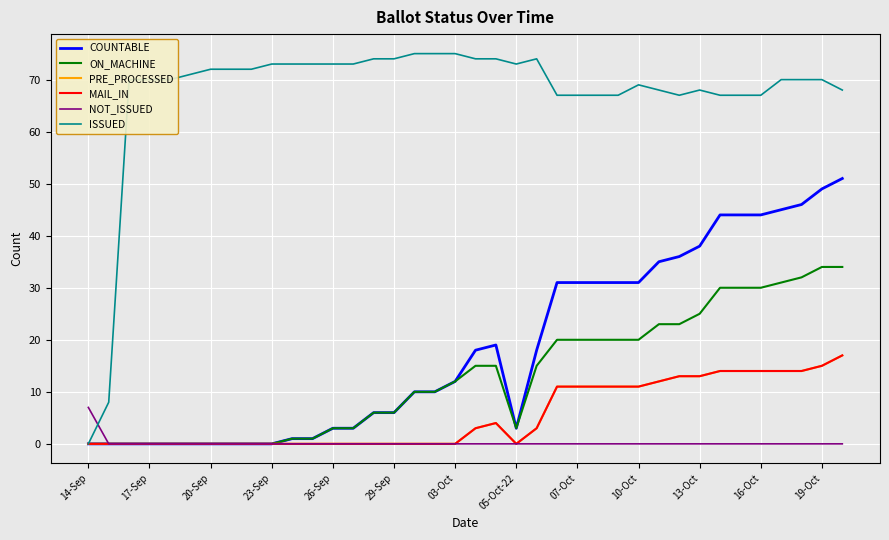

Where is NOT_ISSUED nearest to the value 3?

17-Sep